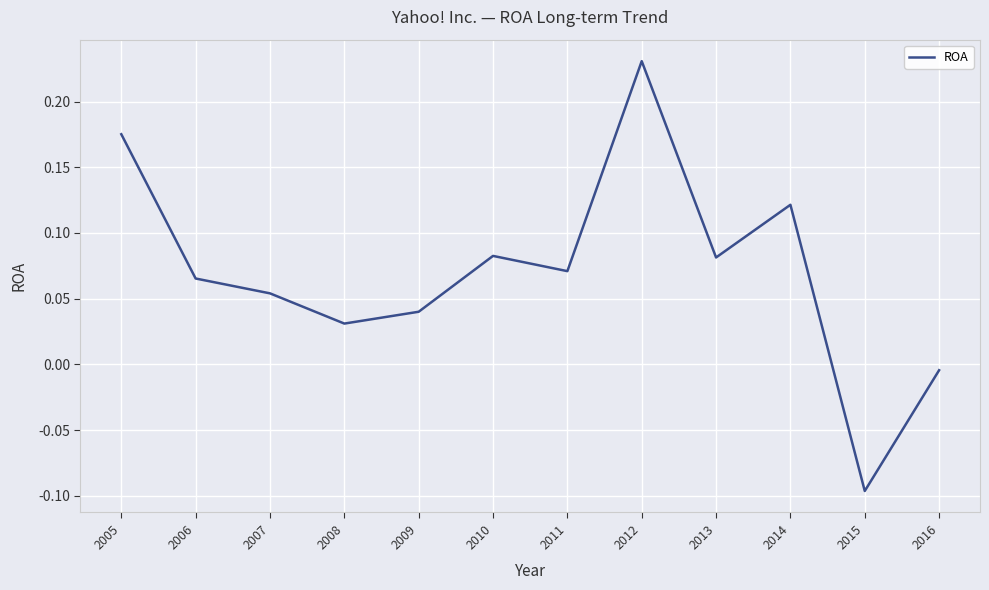

True or false: the data has more than 2 interior local peaks.

True